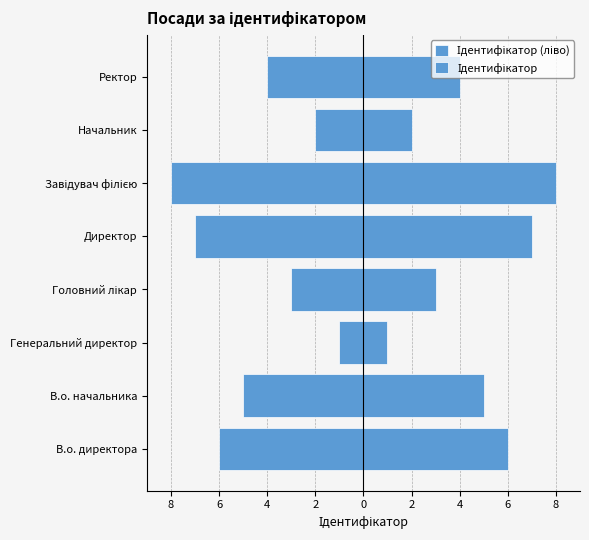

What is the smallest value displayed?

-8